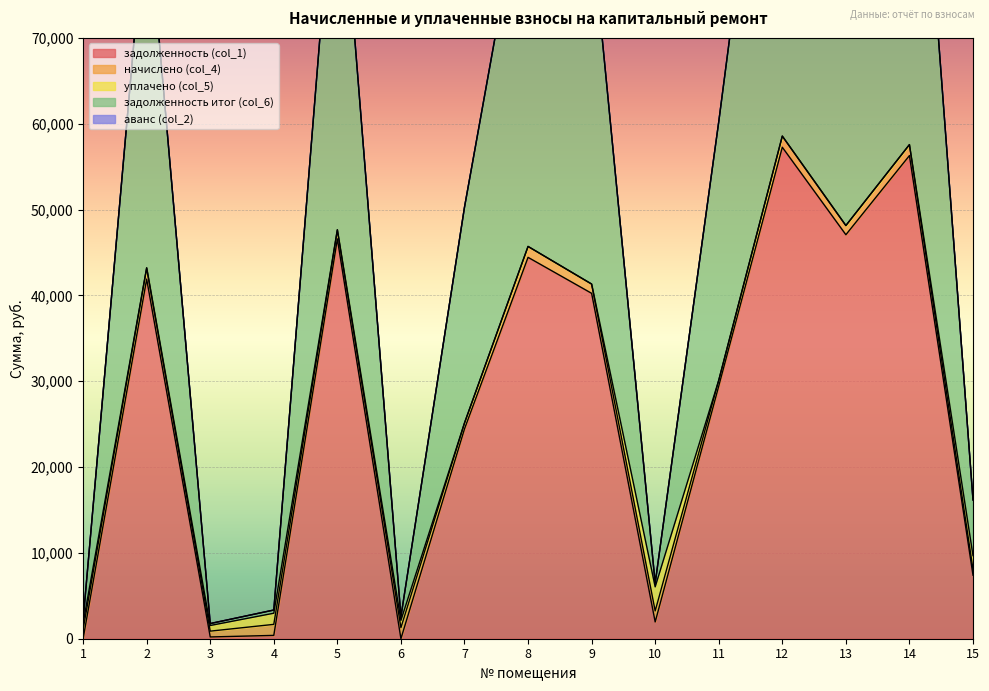

List the series in order of their peak value, lowest first.

аванс (col_2), начислено (col_4), уплачено (col_5), задолженность (col_1), задолженность итог (col_6)